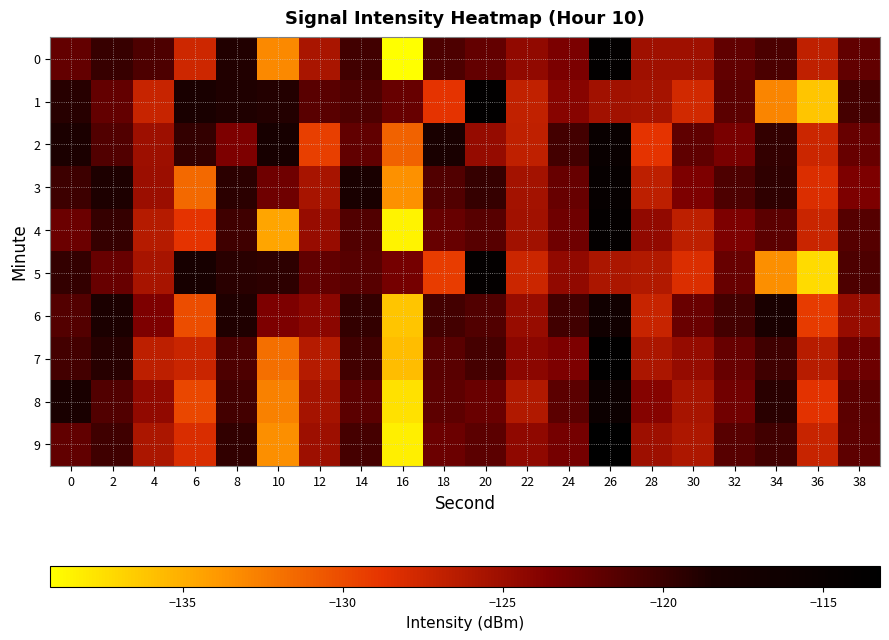

Which series changed the most between 18 and 20?

5